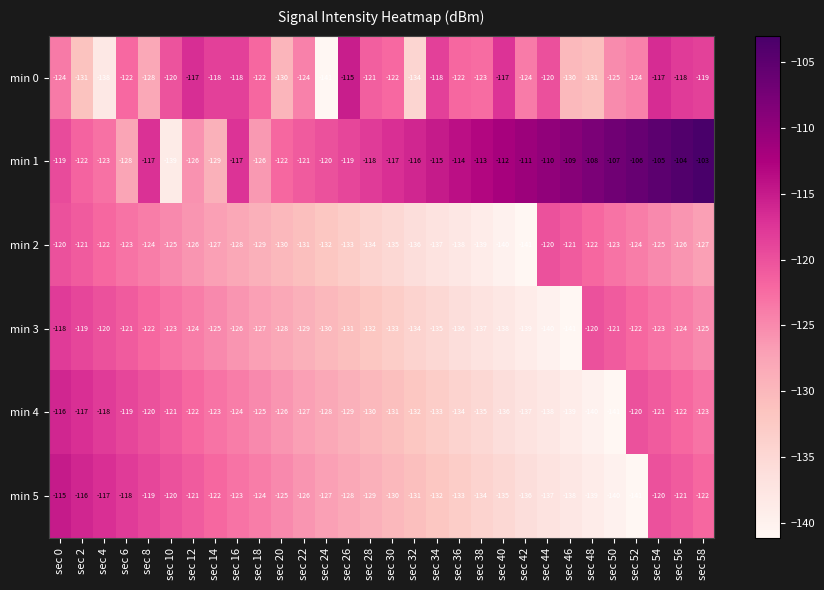

At which label is min 5 closest to -128?

sec 26